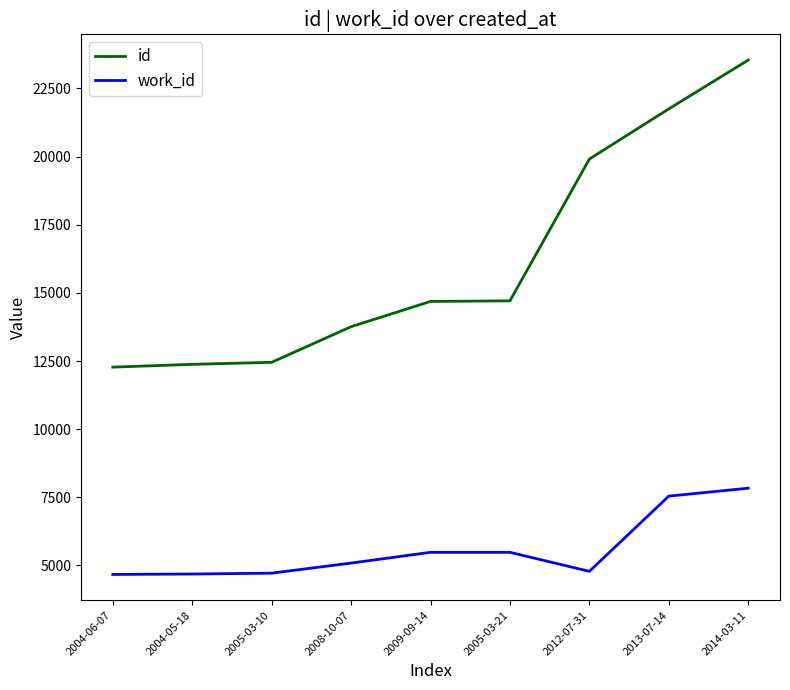

What is the difference between the second highest and second lowest values in the work_id series?

2857